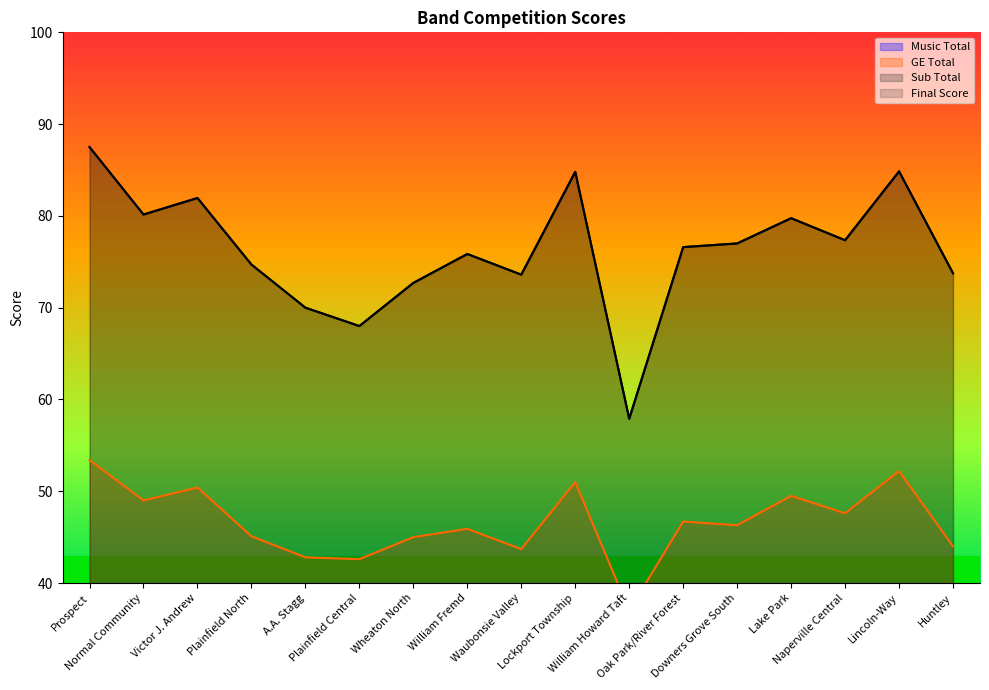

What is the maximum value shown in the chart?

87.5